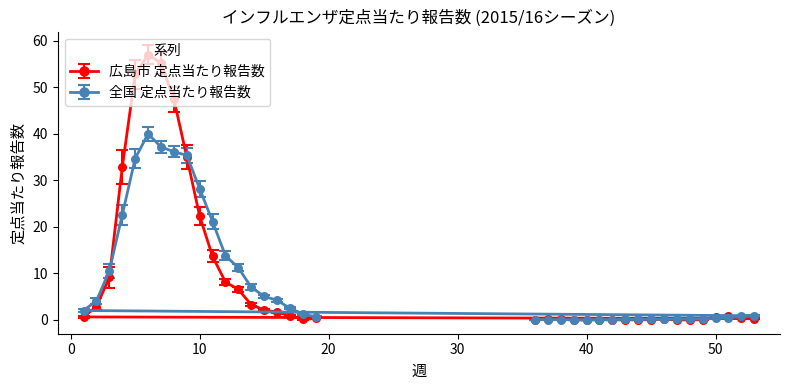

What is the maximum value for 全国 定点当たり報告数?

40.0